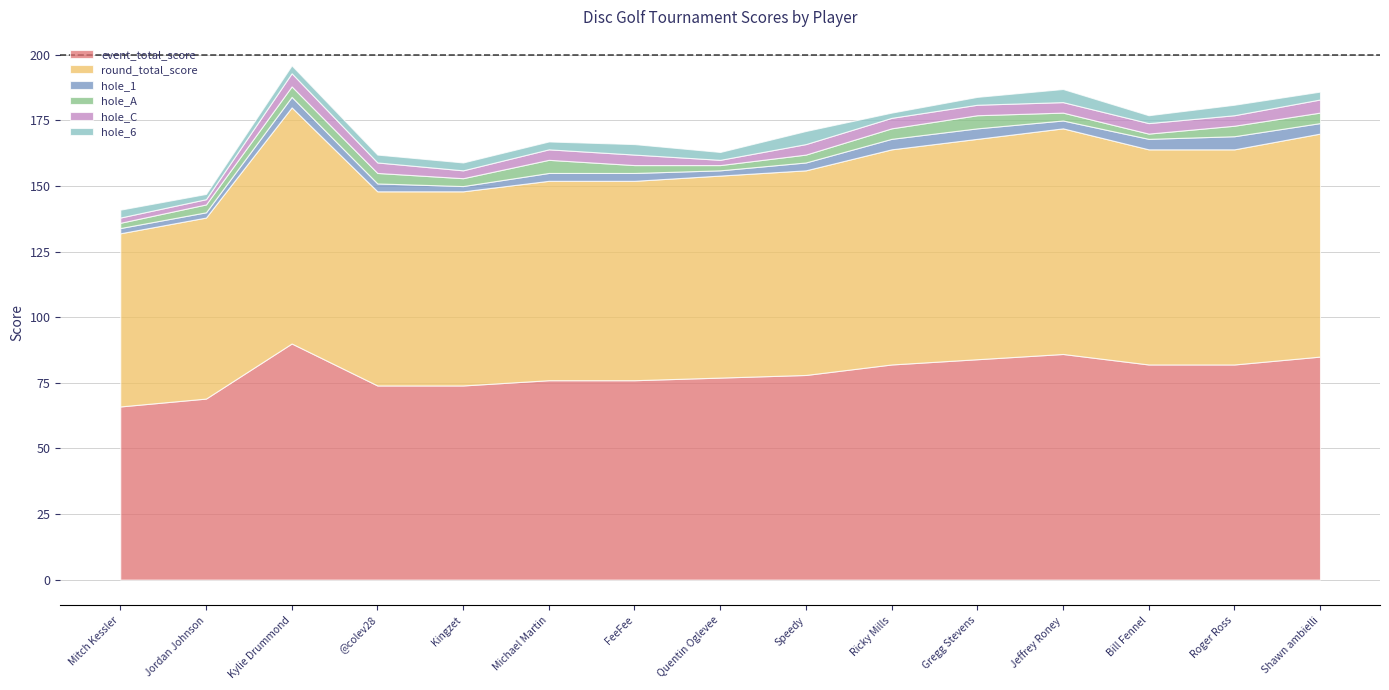

At which label does event_total_score reach its minimum?

Mitch Kessler